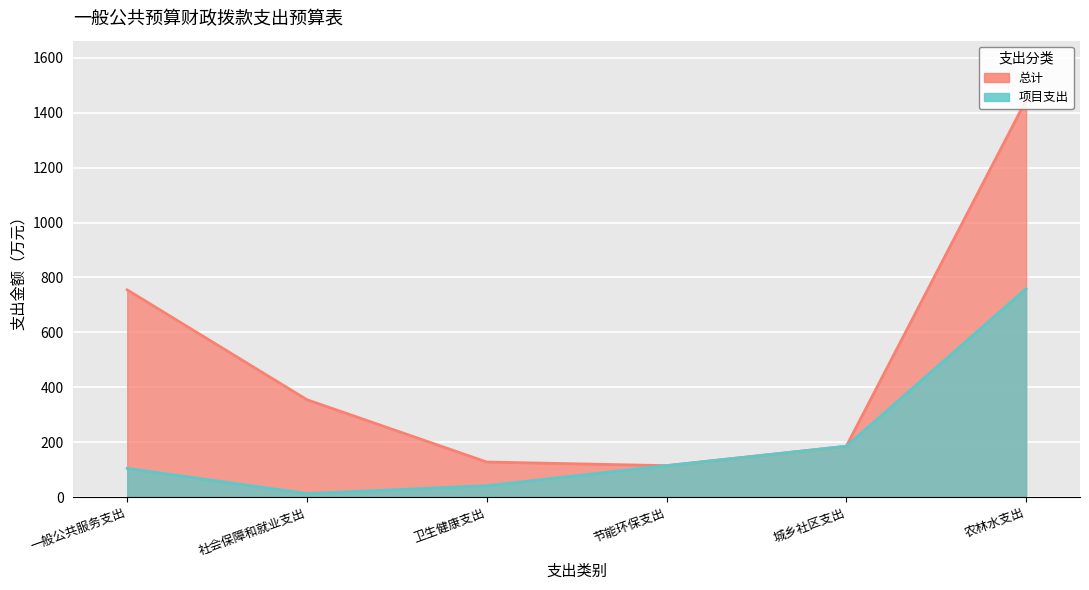

At 社会保障和就业支出, list the series in order from smallest to largest.

项目支出, 总计